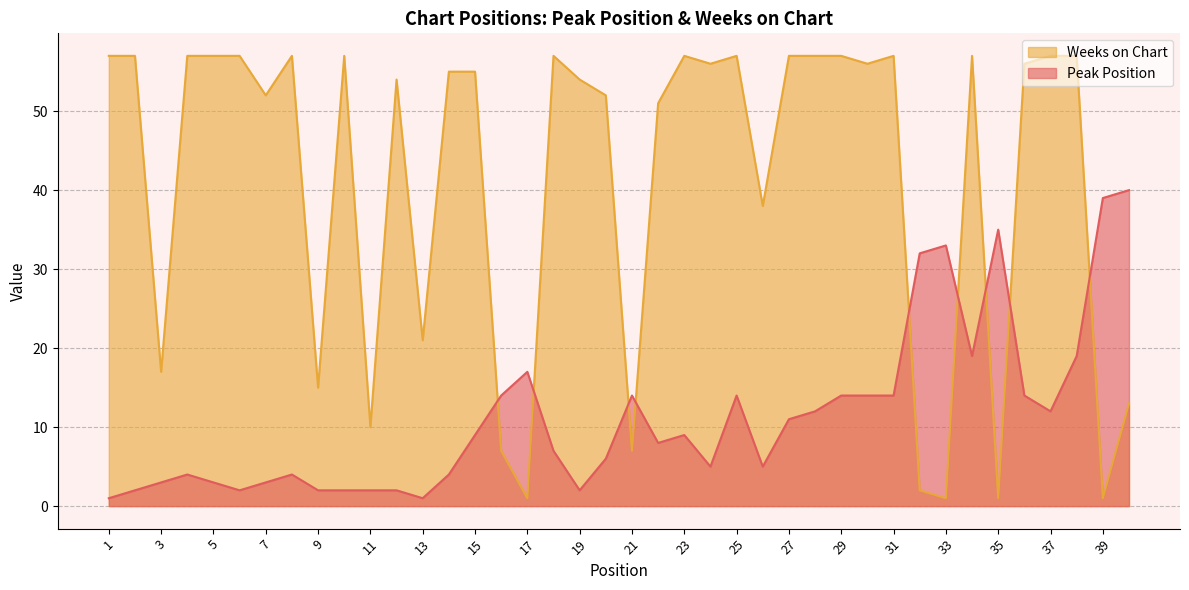

Is it true that Peak Position equals 1 at 13?

True